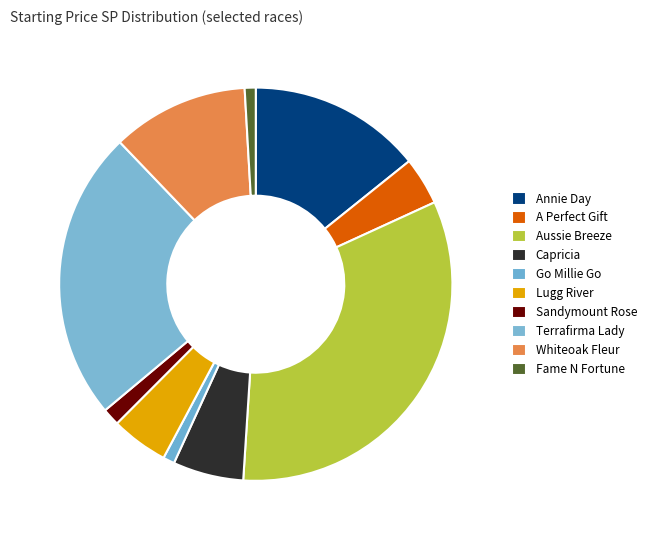

To the nearest percent, what is the combined percentage of Whiteoak Fleur and Fame N Fortune?

12%